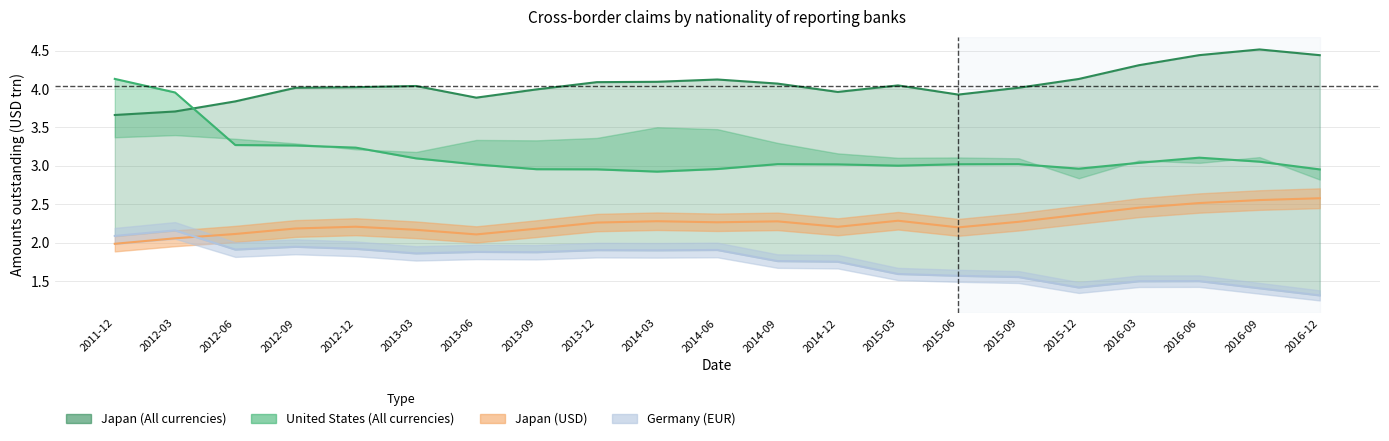

Reading right to left, what are all the values shown in this chart?

Japan_Amt_line: 4.4	4.5	4.4	4.3	4.1	4.0	3.9	4.0	4.0	4.1	4.1	4.1	4.1	4.0	3.9	4.0	4.0	4.0	3.8	3.7	3.7
United States_Amt_line: 3.0	3.1	3.1	3.0	3.0	3.0	3.0	3.0	3.0	3.0	3.0	2.9	3.0	3.0	3.0	3.1	3.2	3.3	3.3	4.0	4.1
Japan_USD_Amt_line: 2.6	2.6	2.5	2.5	2.4	2.3	2.2	2.3	2.2	2.3	2.3	2.3	2.3	2.2	2.1	2.2	2.2	2.2	2.1	2.1	2.0
Germany_EUR_Amt_line: 1.3	1.4	1.5	1.5	1.4	1.6	1.6	1.6	1.8	1.8	1.9	1.9	1.9	1.9	1.9	1.9	1.9	1.9	1.9	2.2	2.1